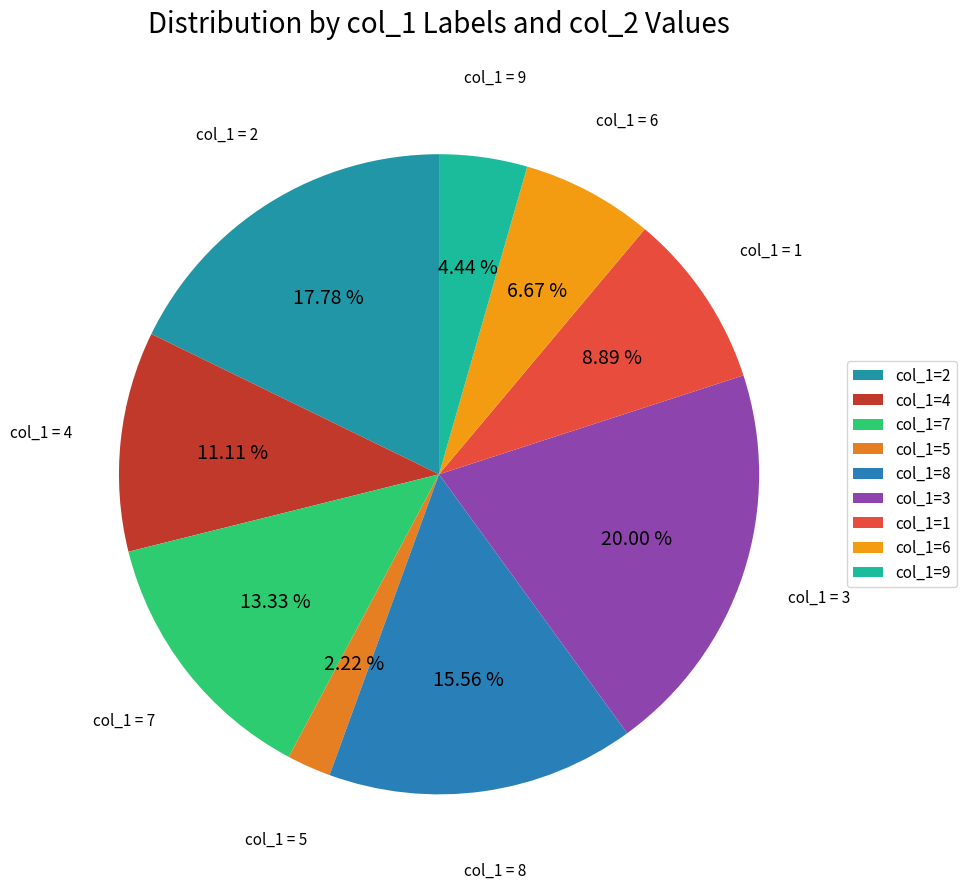

Which slice is the largest?

col_1=3